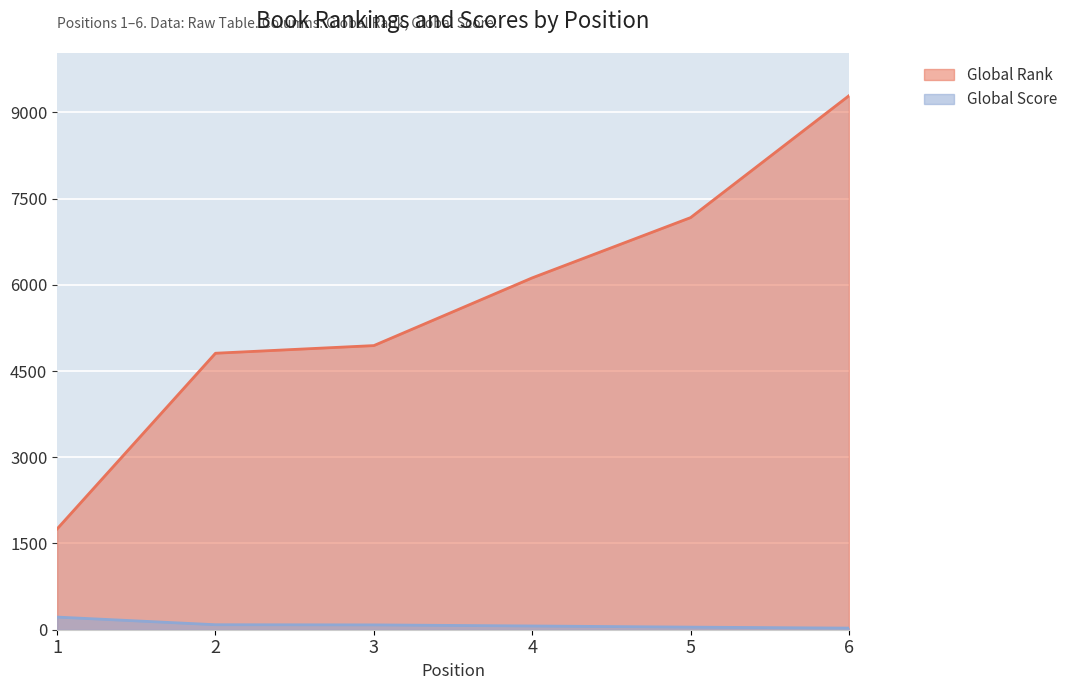

What is the greatest value displayed?

9288